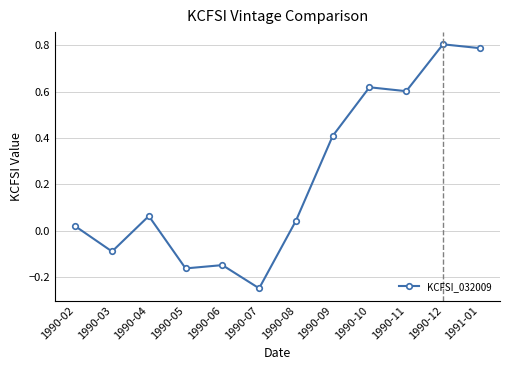

What is the difference between the second highest and second lowest values?

0.9